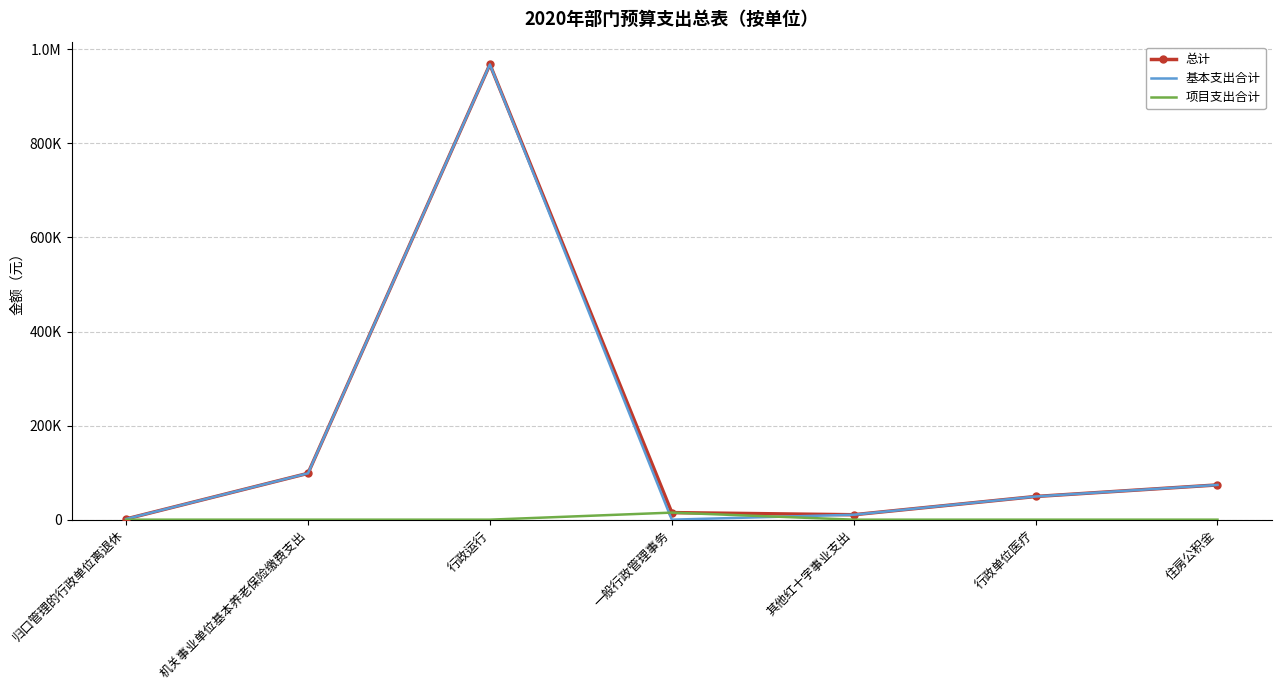

After their last crossing, which series has the higher values: 项目支出合计 or 基本支出合计?

基本支出合计